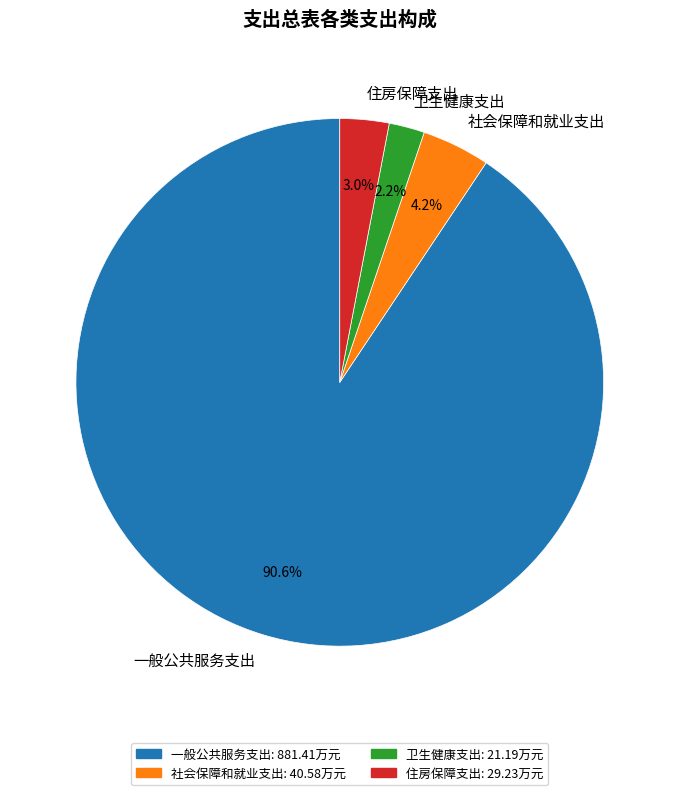

Rank the categories by value from highest to lowest.

一般公共服务支出, 社会保障和就业支出, 住房保障支出, 卫生健康支出